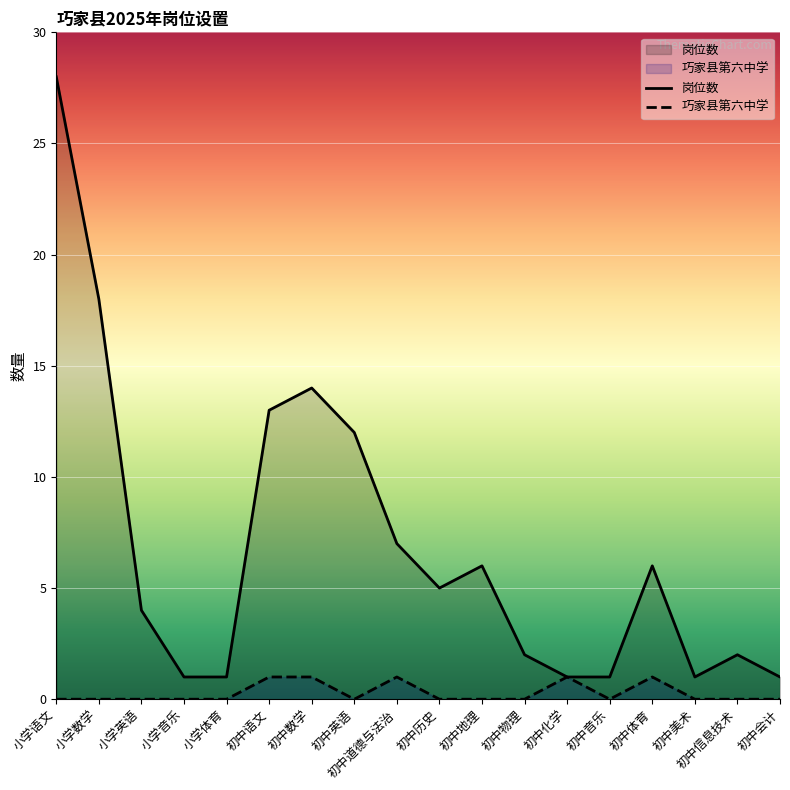

Reading left to right, extract all data points from this chart.

岗位数: 28	18	4	1	1	13	14	12	7	5	6	2	1	1	6	1	2	1
巧家县第六中学: 0	0	0	0	0	1	1	0	1	0	0	0	1	0	1	0	0	0